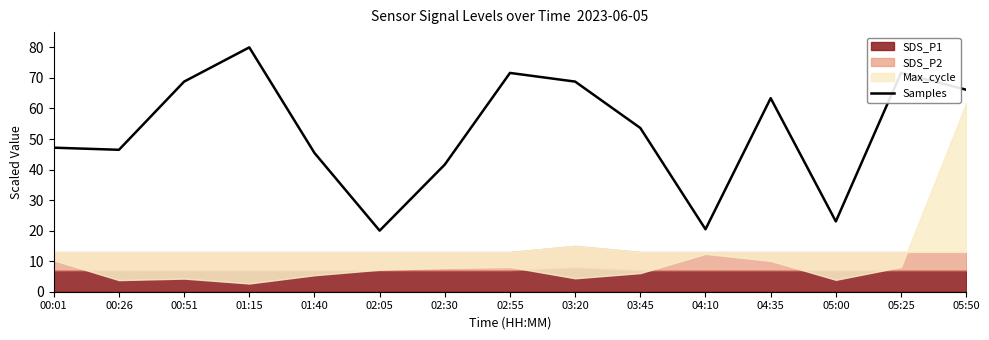

At which category does the data reach its first local peak?

01:15